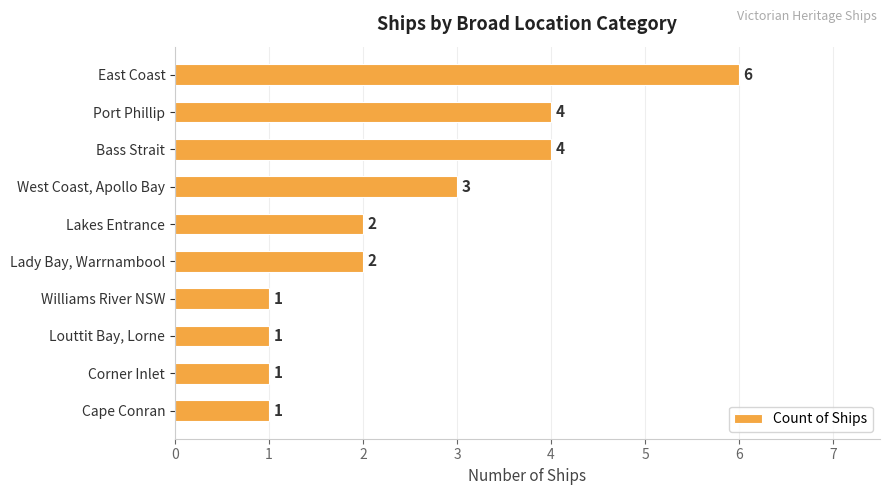

What is the greatest value displayed?

6